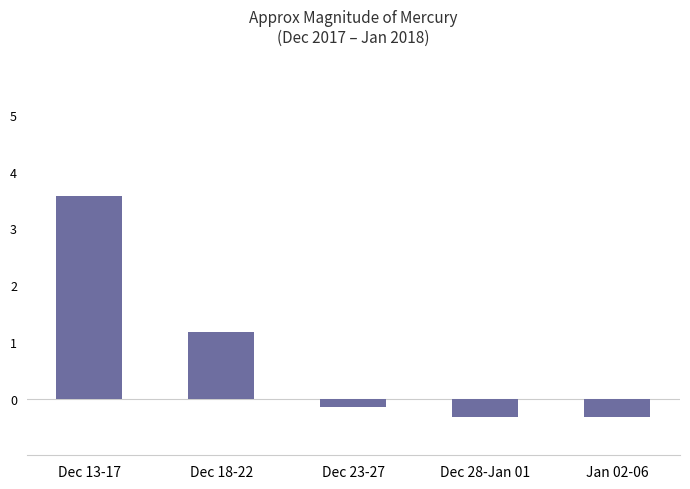

What is the minimum value shown in the chart?

-0.3